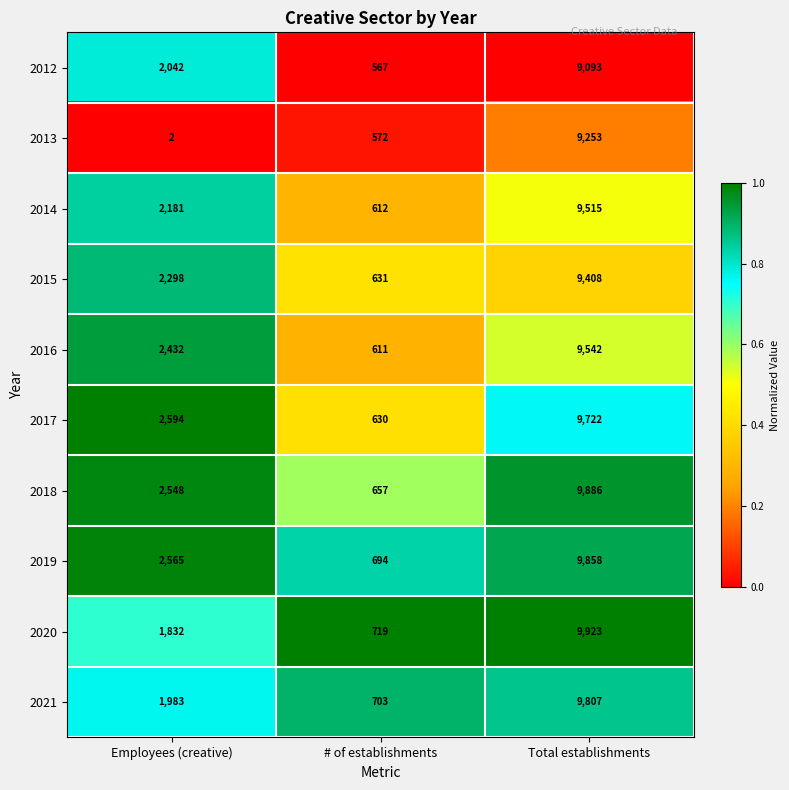

What value does the 2015 series have at # of establishments?

631